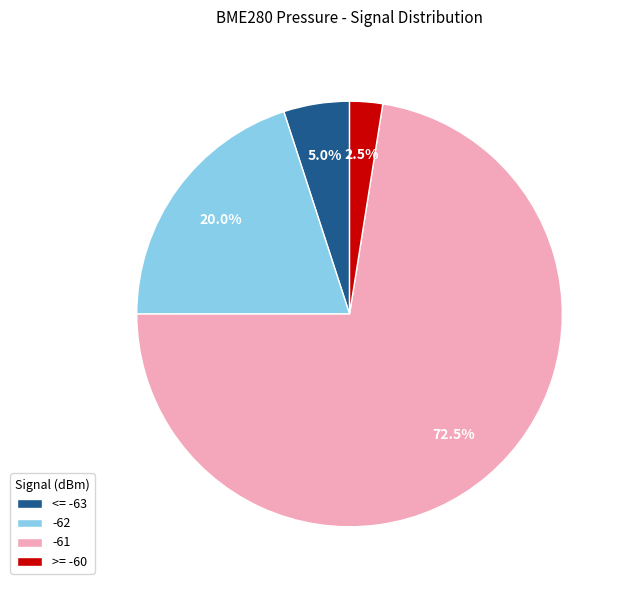

Which slice is the smallest?

>= -60